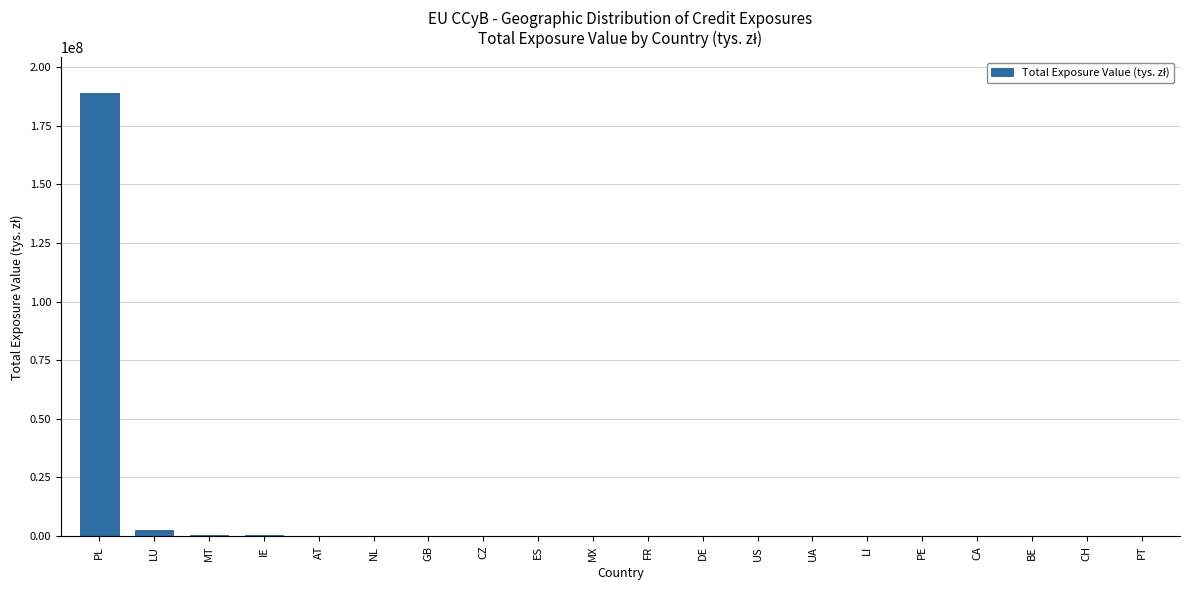

What is the sum of all values?

193209353.0